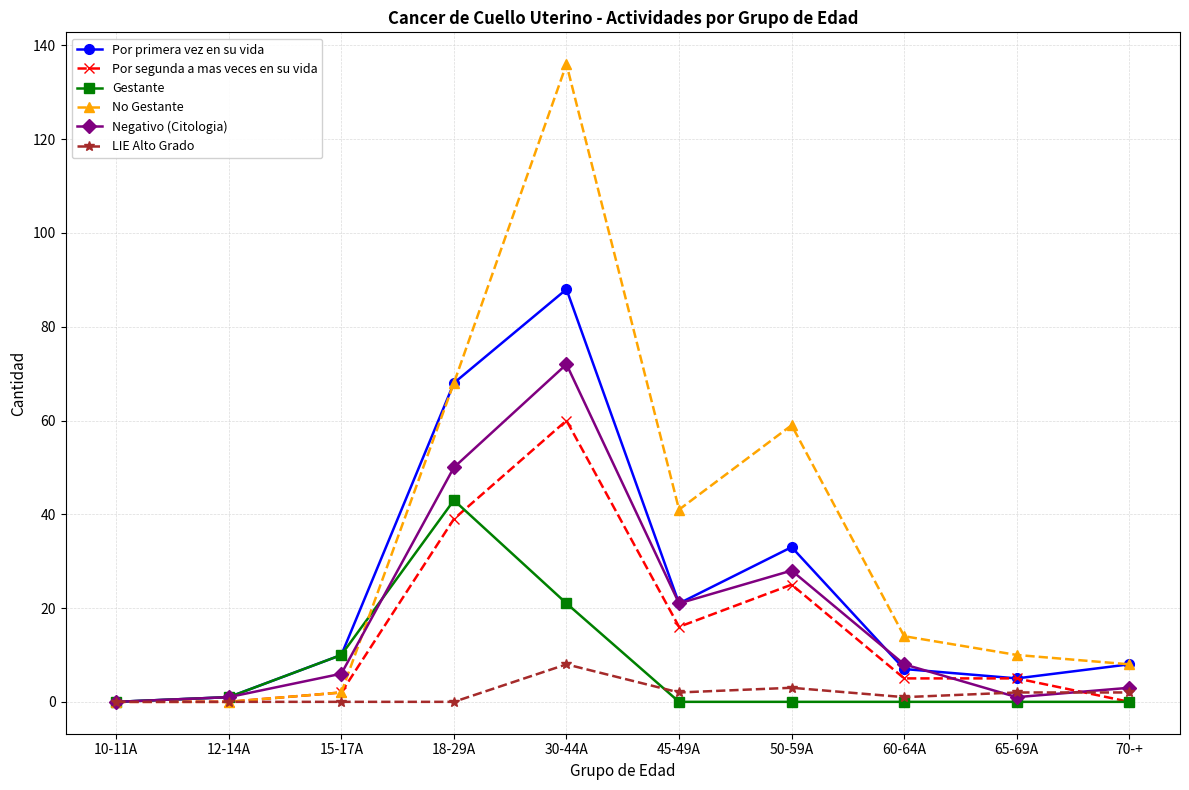

What position from the right is 60-64A?

3